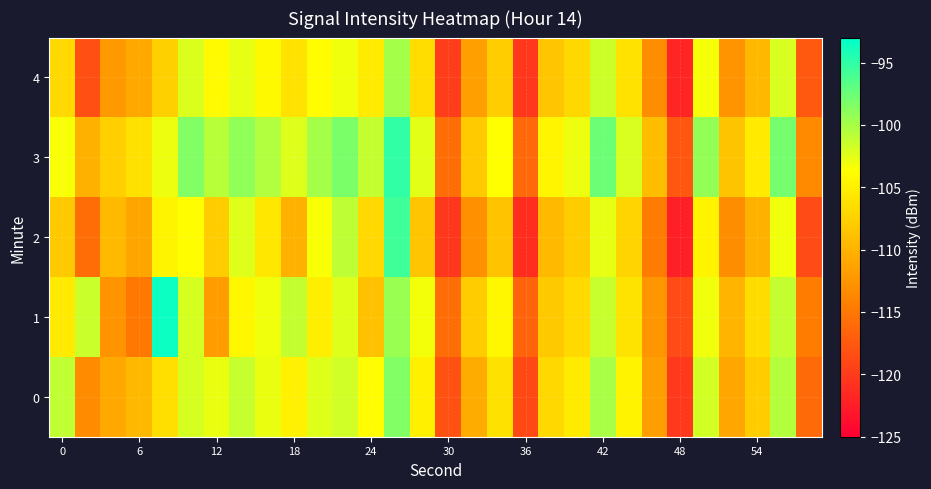

Which series has the largest total across all categories?

3